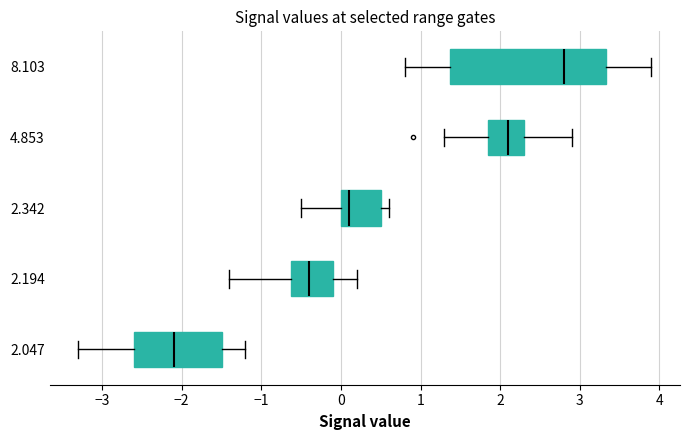

Reading bottom to top, read every box against the x-axis: the position of its median line, the range the box covers, and the ends of its whiskers. The values are not printed on the chart, so give them approximately, as read against the axis.

2.047: median -2.1, box -2.6 to -1.5, whiskers -3.3 to -1.2
2.194: median -0.4, box -0.6 to -0.1, whiskers -1.4 to 0.2
2.342: median 0.1, box 0.0 to 0.5, whiskers -0.5 to 0.6
4.853: median 2.1, box 1.9 to 2.3, whiskers 1.3 to 2.9
8.103: median 2.8, box 1.4 to 3.3, whiskers 0.8 to 3.9